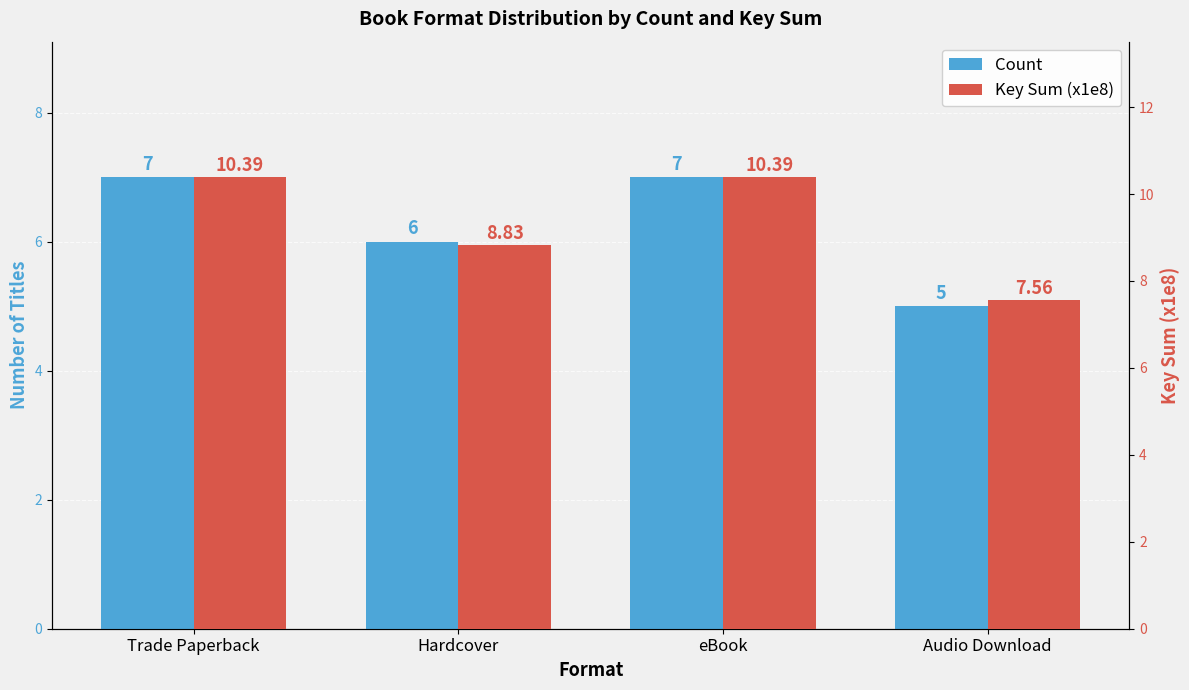

Rank the series by their maximum value, from highest to lowest.

Key Sum (x1e8), Count